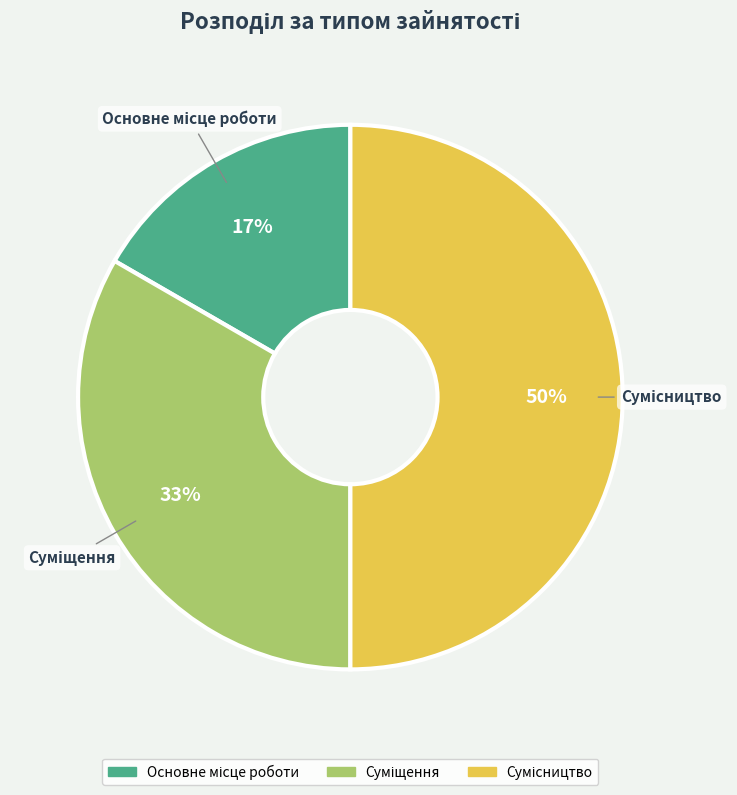

To the nearest percent, what is the difference between the largest and smallest slice percentages?

33%